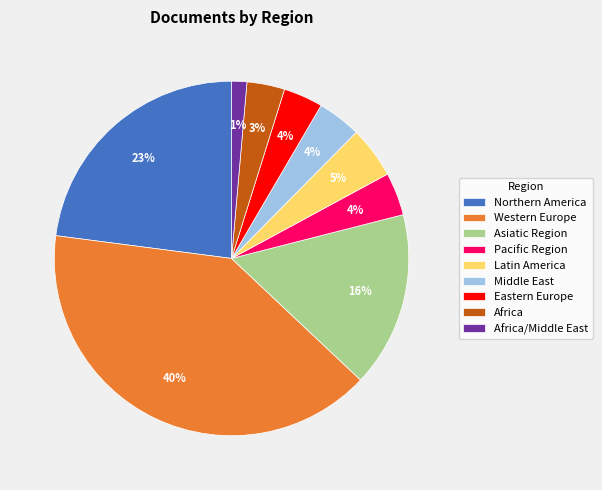

How many slices are in this pie chart?

9